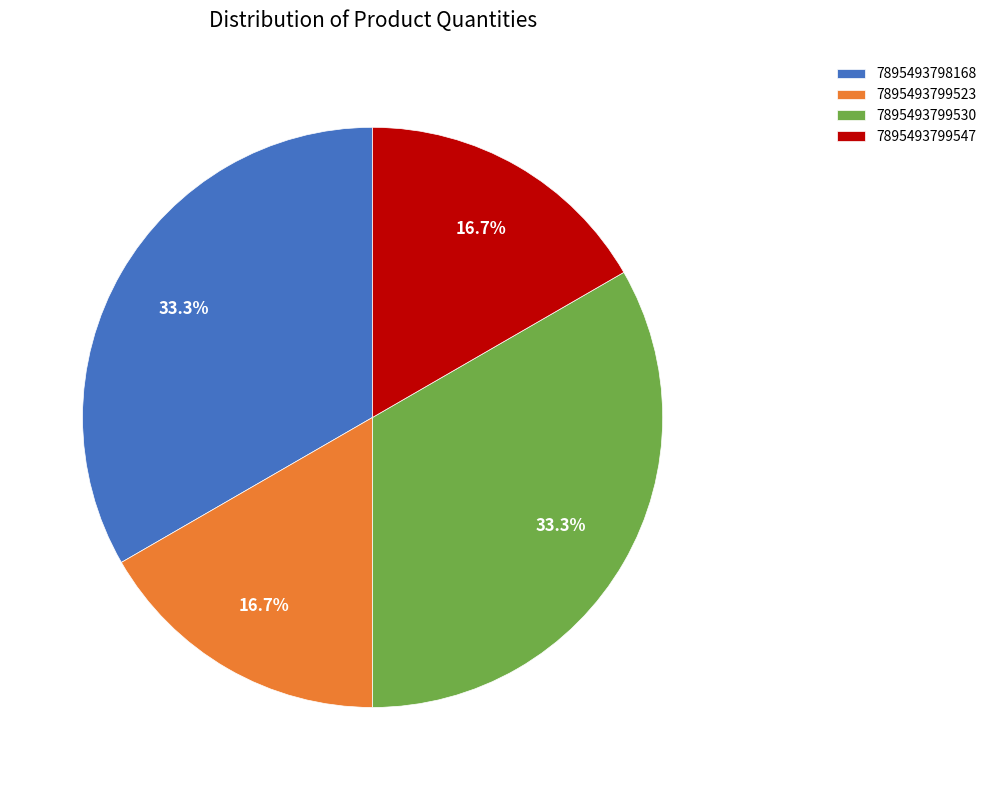

To the nearest percent, what is the average slice percentage?

25%